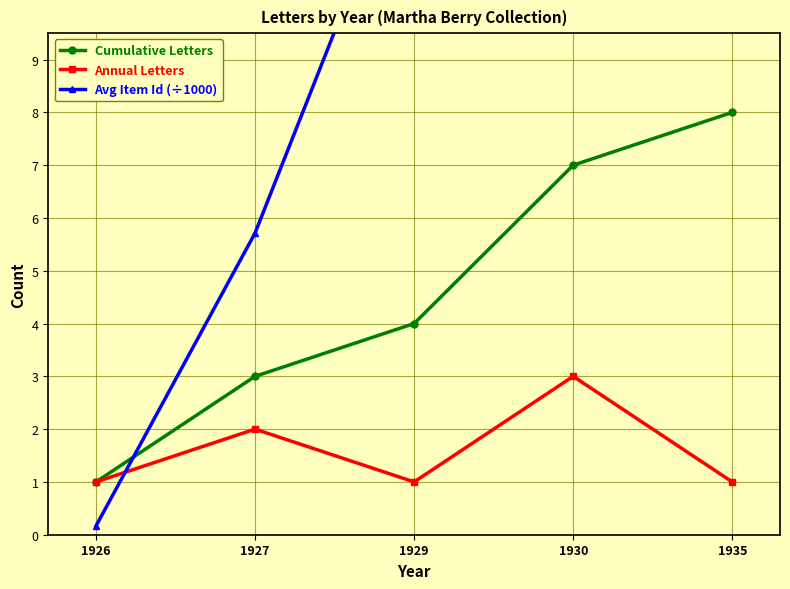

What is the value of the Annual Letters point at the 4th from the left?

3